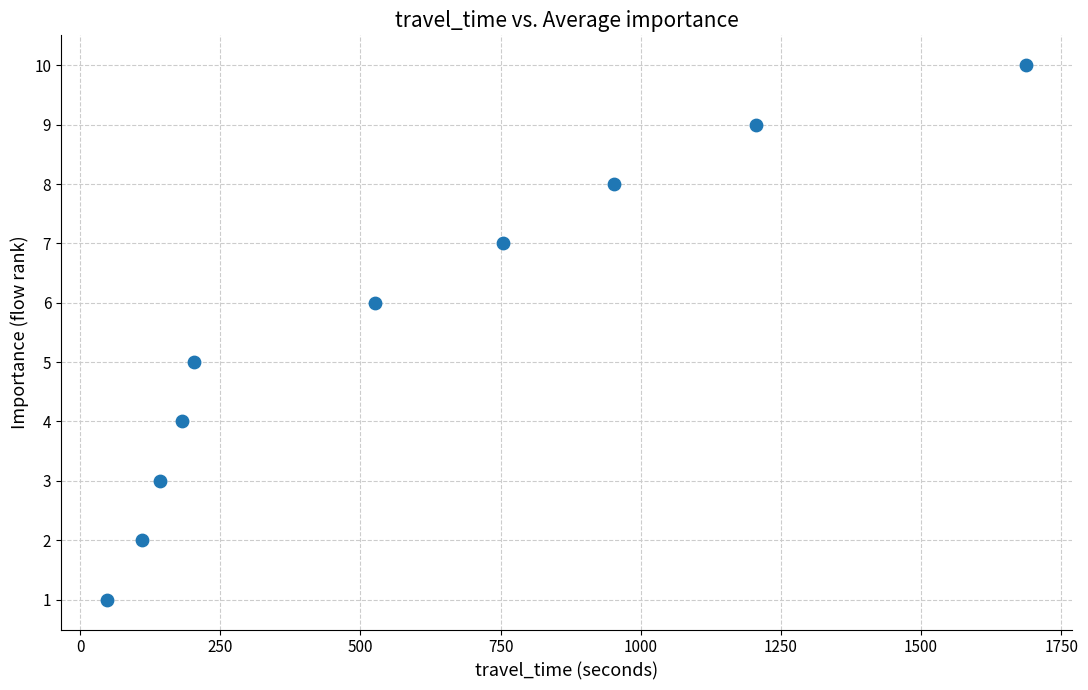

What is the average Y value?

6